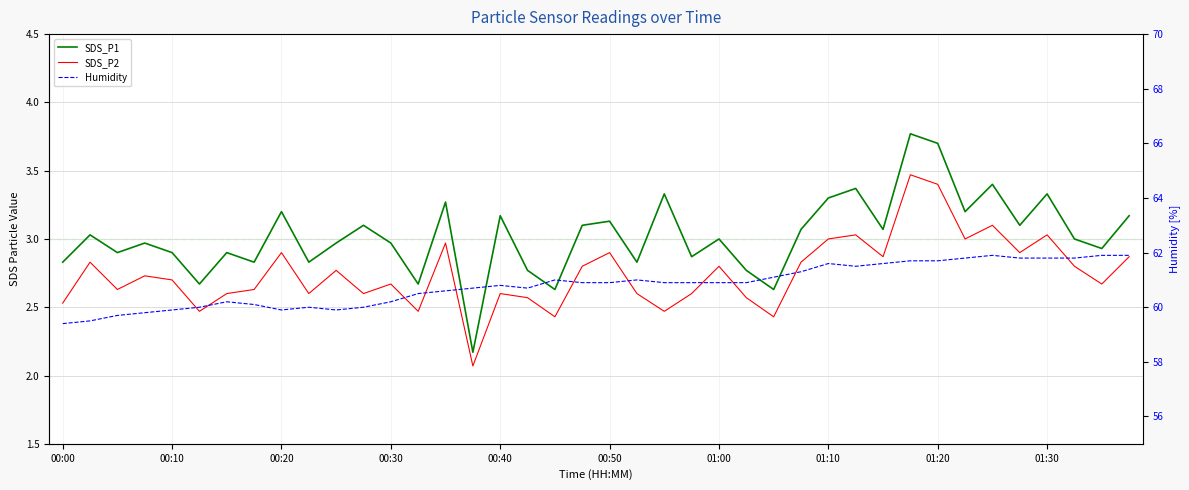

List the series in order of their peak value, highest first.

Humidity, SDS_P1, SDS_P2